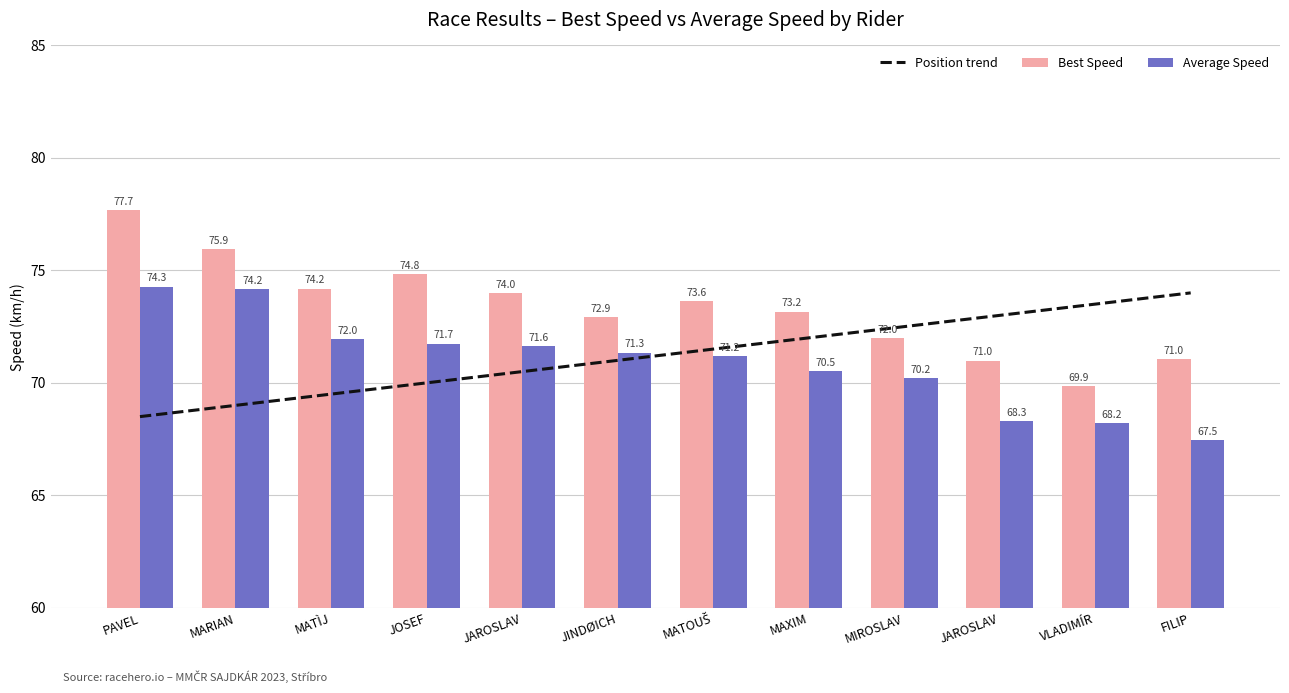

Does the chart contain any negative values?

No